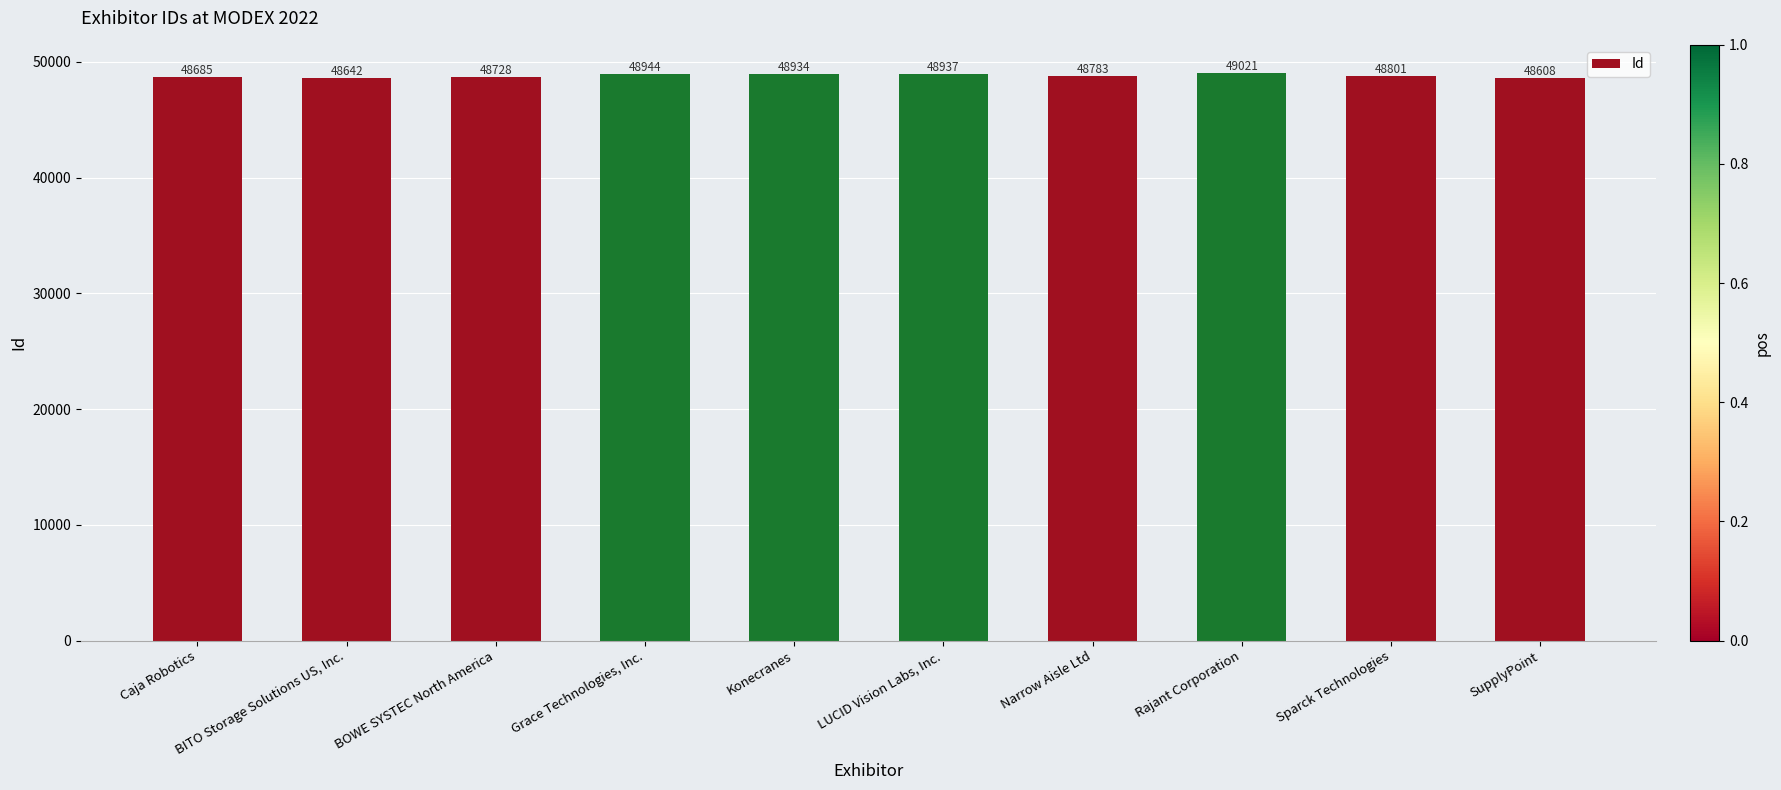

Rank the categories by value from highest to lowest.

Rajant Corporation, Grace Technologies, Inc., LUCID Vision Labs, Inc., Konecranes, Sparck Technologies, Narrow Aisle Ltd, BOWE SYSTEC North America, Caja Robotics, BITO Storage Solutions US, Inc., SupplyPoint